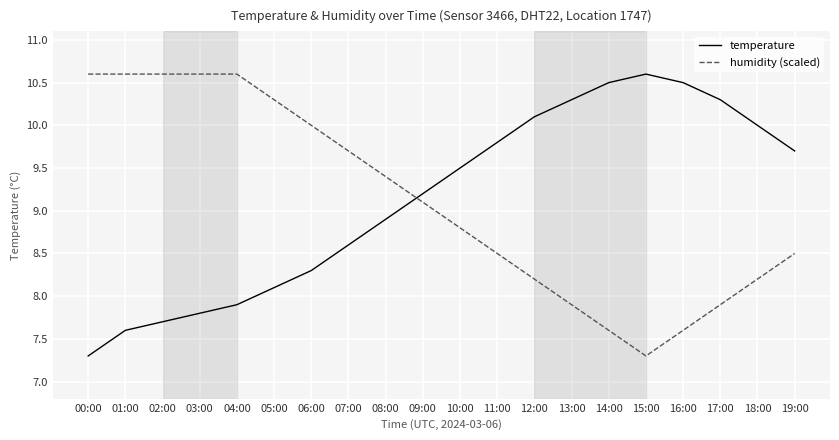

At which category does temperature reach its first local peak?

15:00